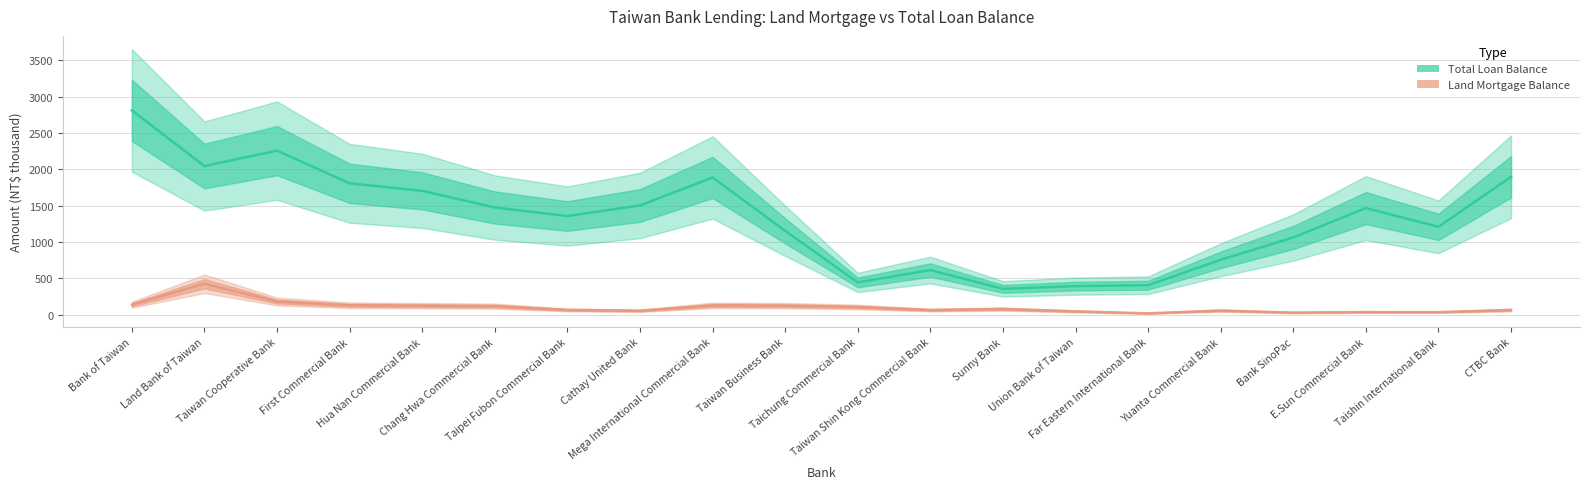

At which category does the chart reach its minimum across all series?

Far Eastern International Bank